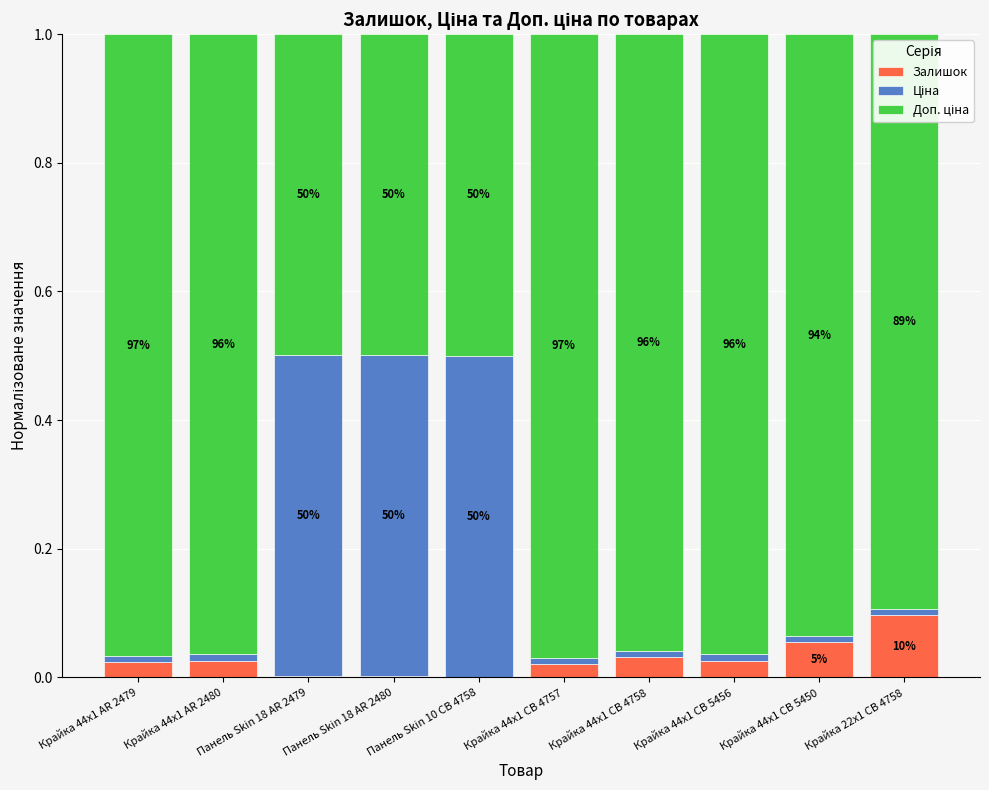

Are the bars horizontal?

No